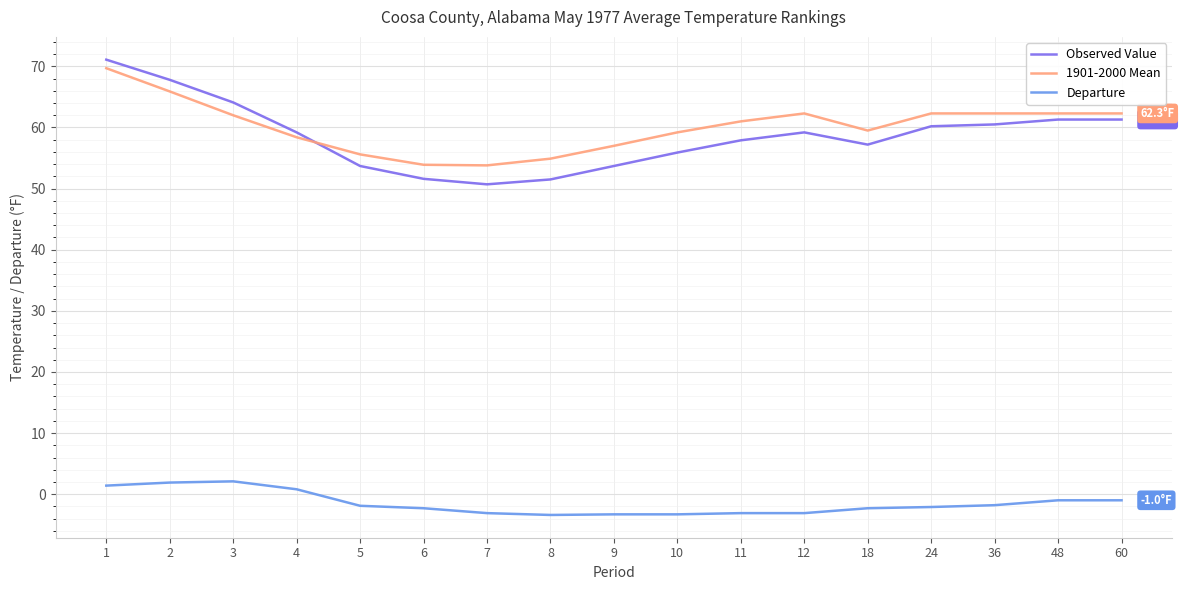

What is the total value across all series at 3?

128.2